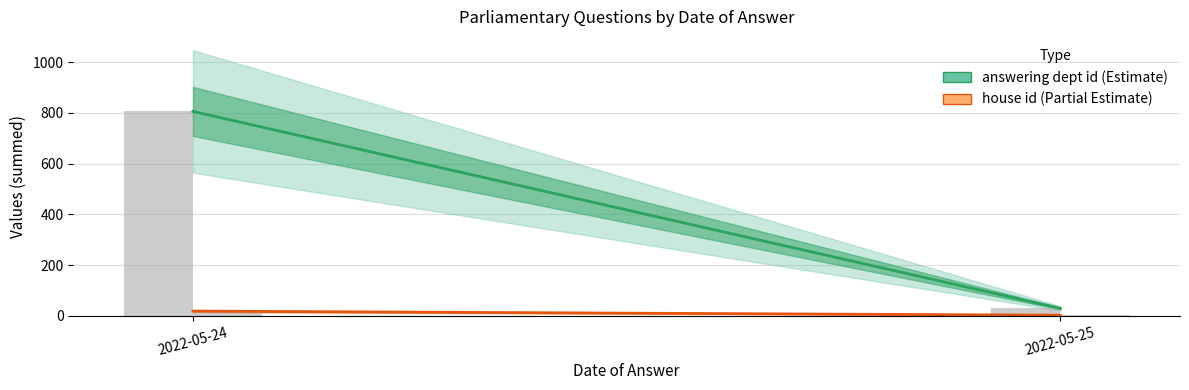

Rank the series at 2022-05-25 from highest to lowest value.

answering dept id, house id